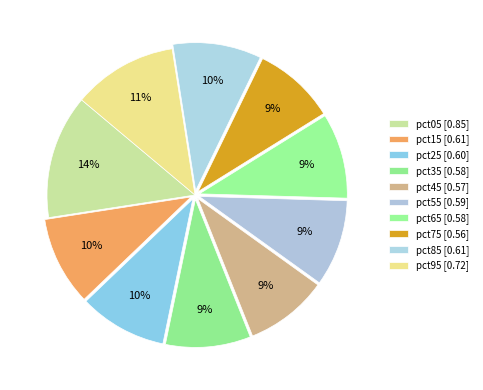

Is it true that pct45 is 9% of the pie?

True